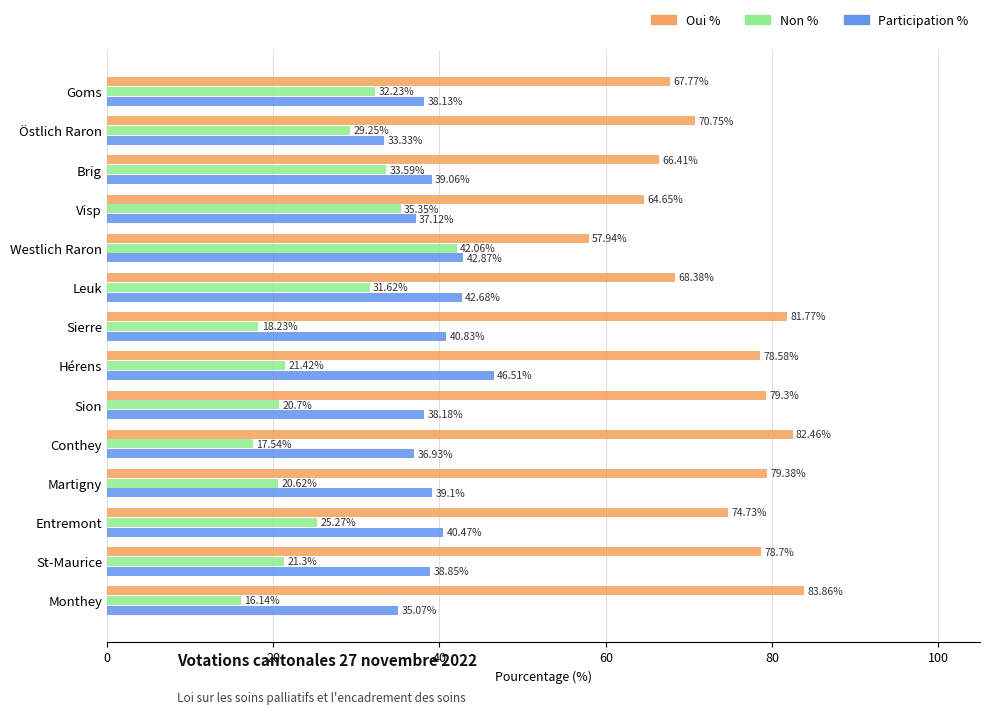

What is the greatest value displayed?

83.9